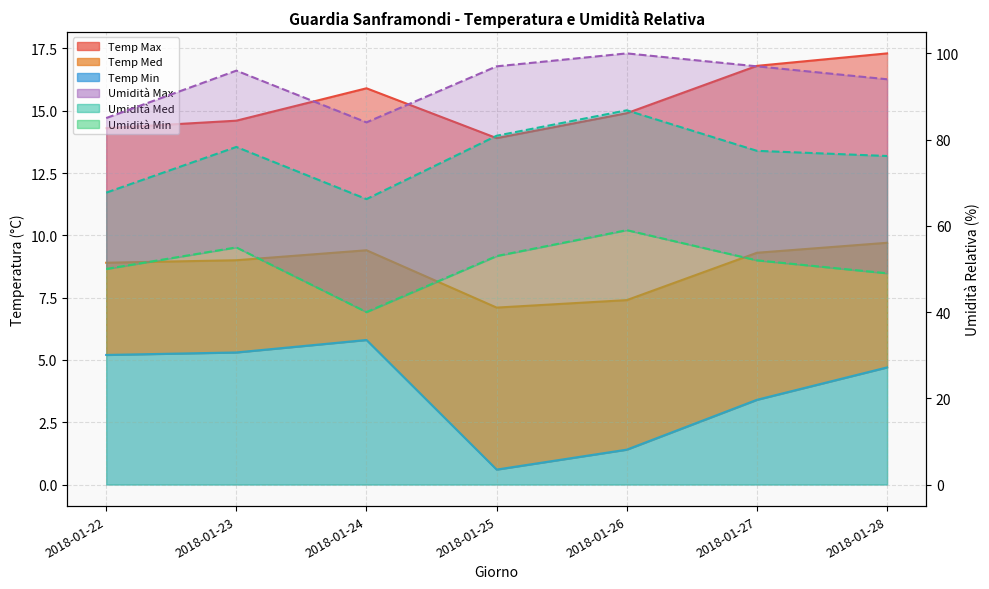

At which category does Temp Med reach its first local valley?

2018-01-25